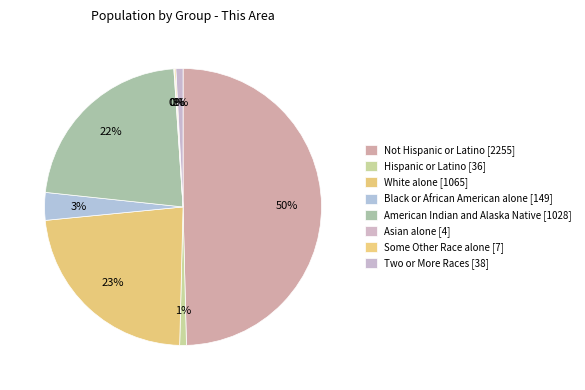

The American Indian and Alaska Native [1028] slice represents 11% of the pie. True or false?

False